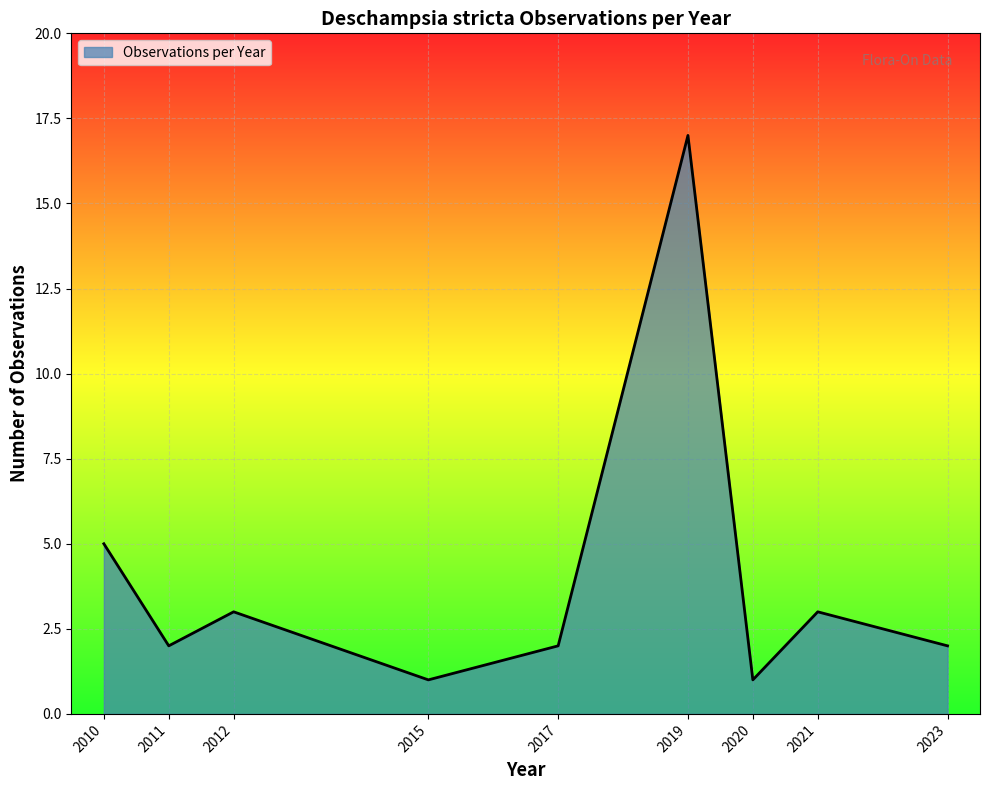

Where is the data nearest to the value 9?

2010